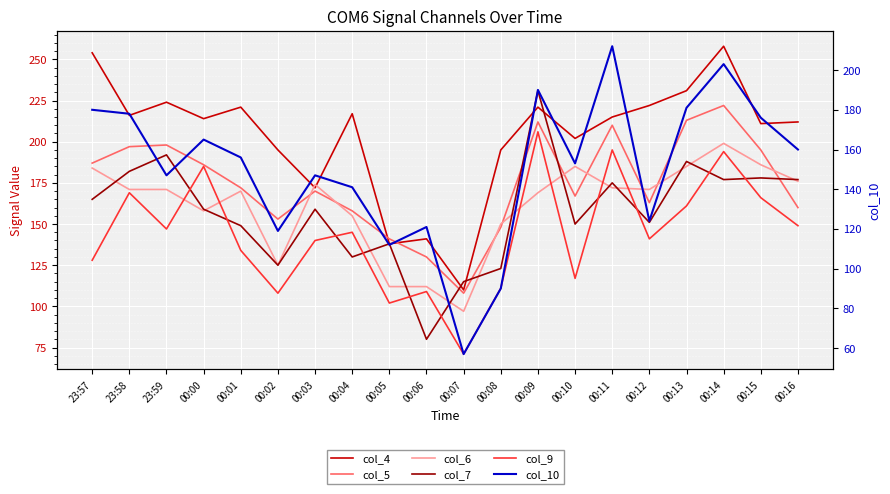

What is the difference between the second highest and second lowest values in the col_10 series?

113